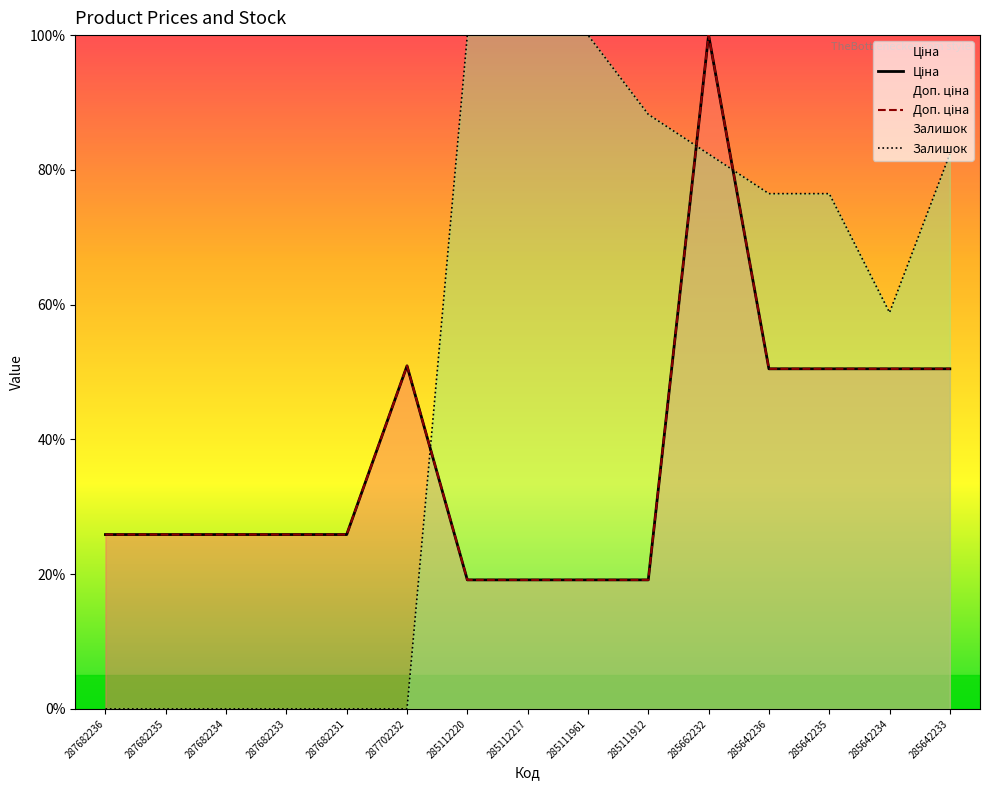

Reading left to right, list all the values displayed in this chart.

Ціна: 25.9	25.9	25.9	25.9	25.9	50.9	19.1	19.1	19.1	19.1	100.0	50.5	50.5	50.5	50.5
Доп. ціна: 25.9	25.9	25.9	25.9	25.9	50.9	19.1	19.1	19.1	19.1	100.0	50.5	50.5	50.5	50.5
Залишок: 0.0	0.0	0.0	0.0	0.0	0.0	100.0	100.0	100.0	88.2	82.4	76.5	76.5	58.8	82.4